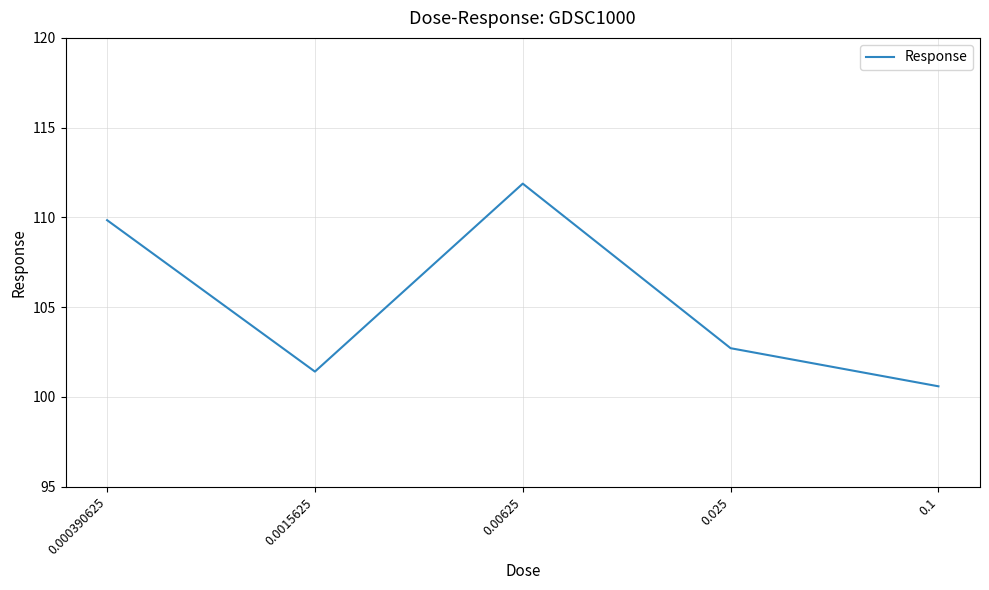

What is the difference between the values at 0.00625 and 0.000390625?

2.0